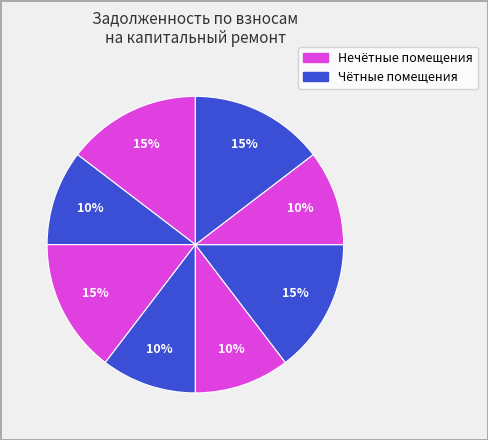

Which category has the smallest portion of the pie?

2